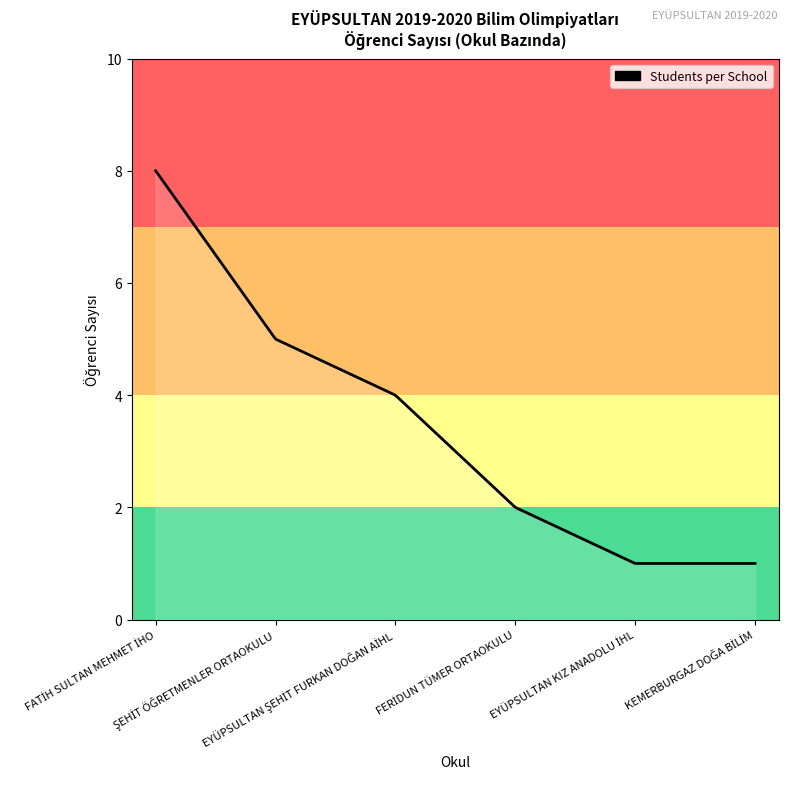

What is the sum of all values?

991.2